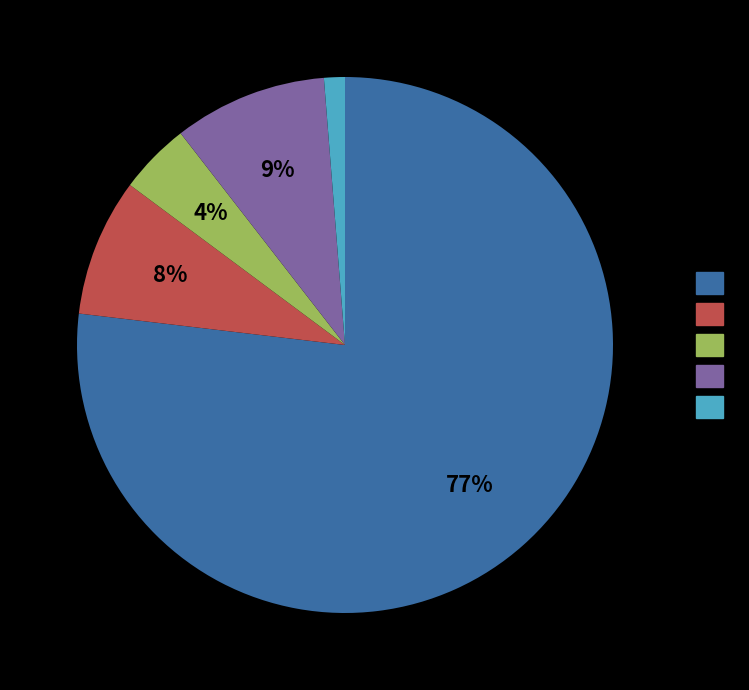

To the nearest percent, what is the average slice percentage?

20%